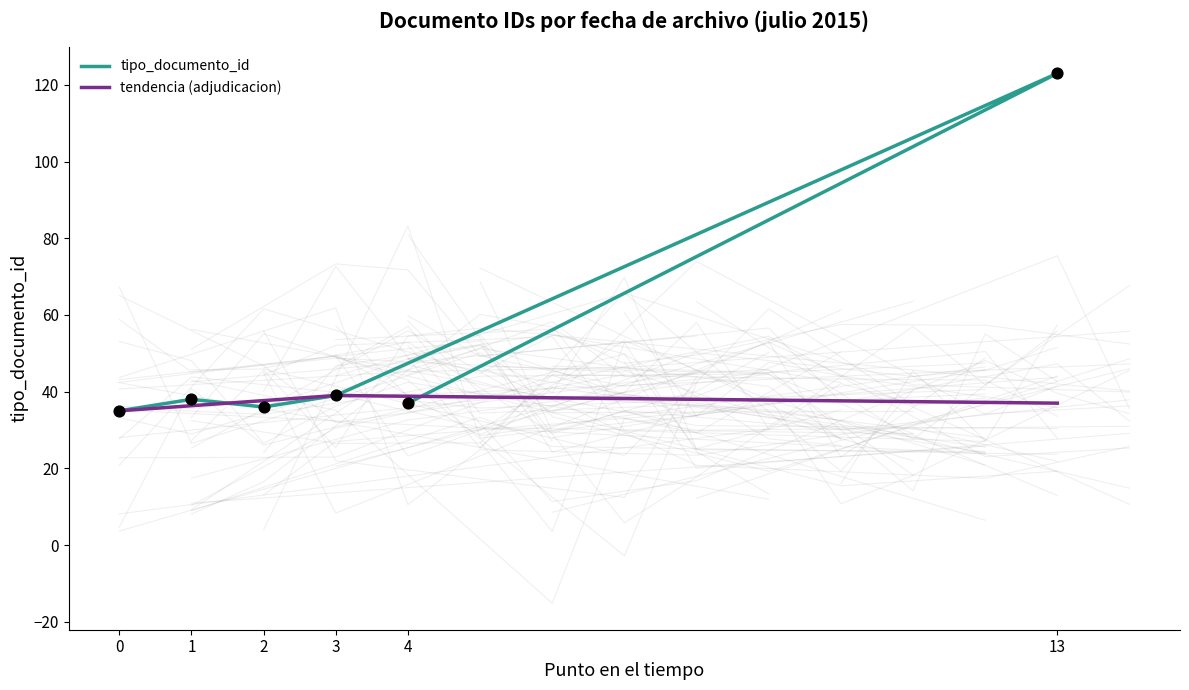

What is the change in value from 1 to 3?

+1